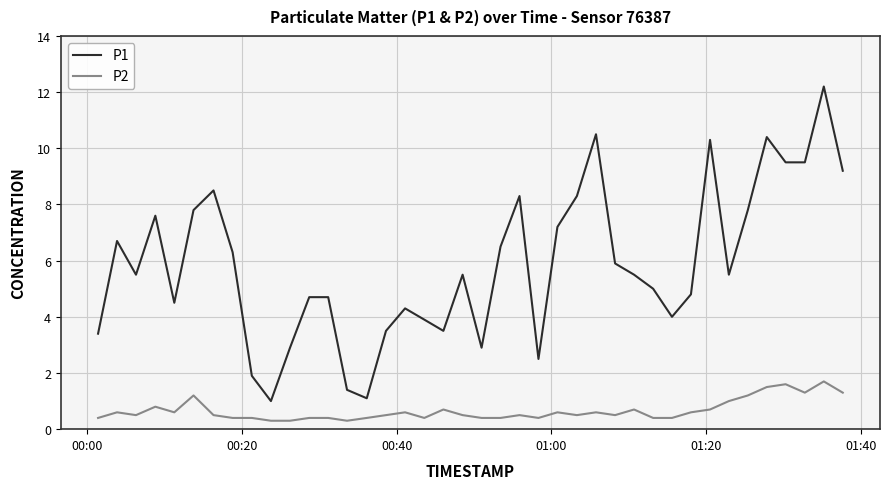

What is the difference between the maximum and minimum values in the P1 series?

11.2